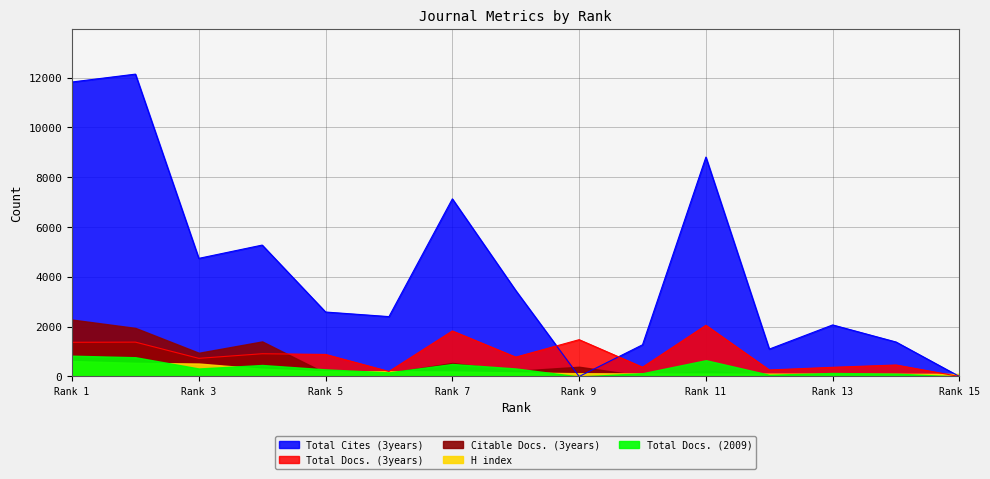

Reading right to left, what are all the values shown in this chart?

Total Docs. (3years): 1=1373	2=1380	3=729	4=914	5=885	6=202	7=1828	8=777	9=1478	10=372	11=2056	12=262	13=369	14=461	15=0
Total Cites (3years): 1=11821	2=12137	3=4742	4=5275	5=2588	6=2404	7=7130	8=3452	9=0	10=1273	11=8807	12=1100	13=2070	14=1384	15=0
Citable Docs. (3years): 1=2285	2=1950	3=952	4=1408	5=135	6=142	7=543	8=226	9=391	10=25	11=235	12=41	13=40	14=36	15=20
Total Docs. (2009): 1=835	2=773	3=321	4=462	5=286	6=165	7=502	8=322	9=0	10=132	11=654	12=68	13=141	14=114	15=0
H index: 1=622	2=548	3=521	4=311	5=211	6=211	7=200	8=162	9=132	10=122	11=118	12=115	13=112	14=108	15=105